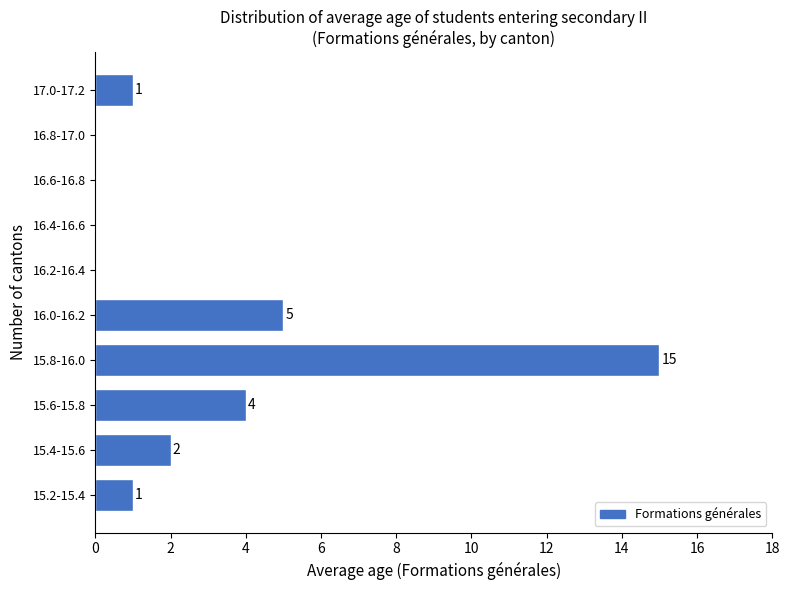

Reading top to bottom, transcribe all the data shown in this chart.

17.0-17.2=1	16.8-17.0=0	16.6-16.8=0	16.4-16.6=0	16.2-16.4=0	16.0-16.2=5	15.8-16.0=15	15.6-15.8=4	15.4-15.6=2	15.2-15.4=1